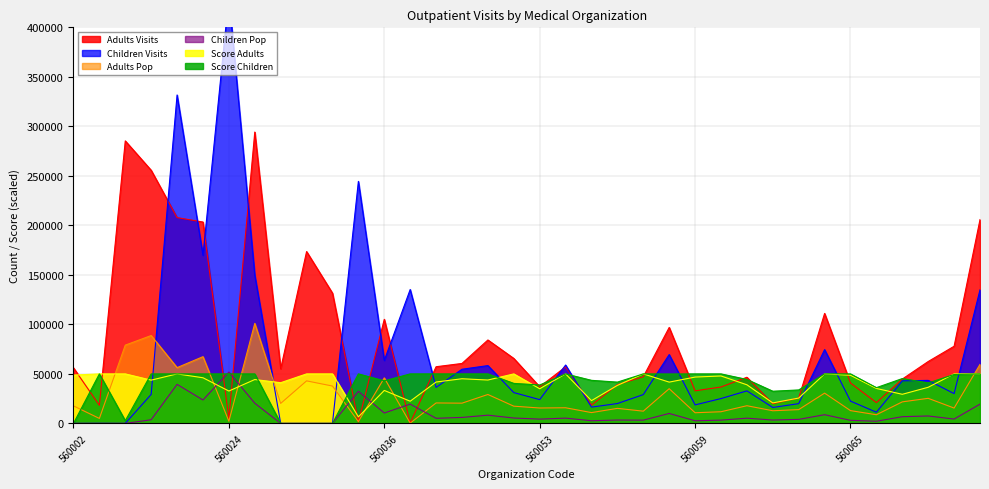

The value of Adults Pop at 560024 is 2176.0. True or false?

True